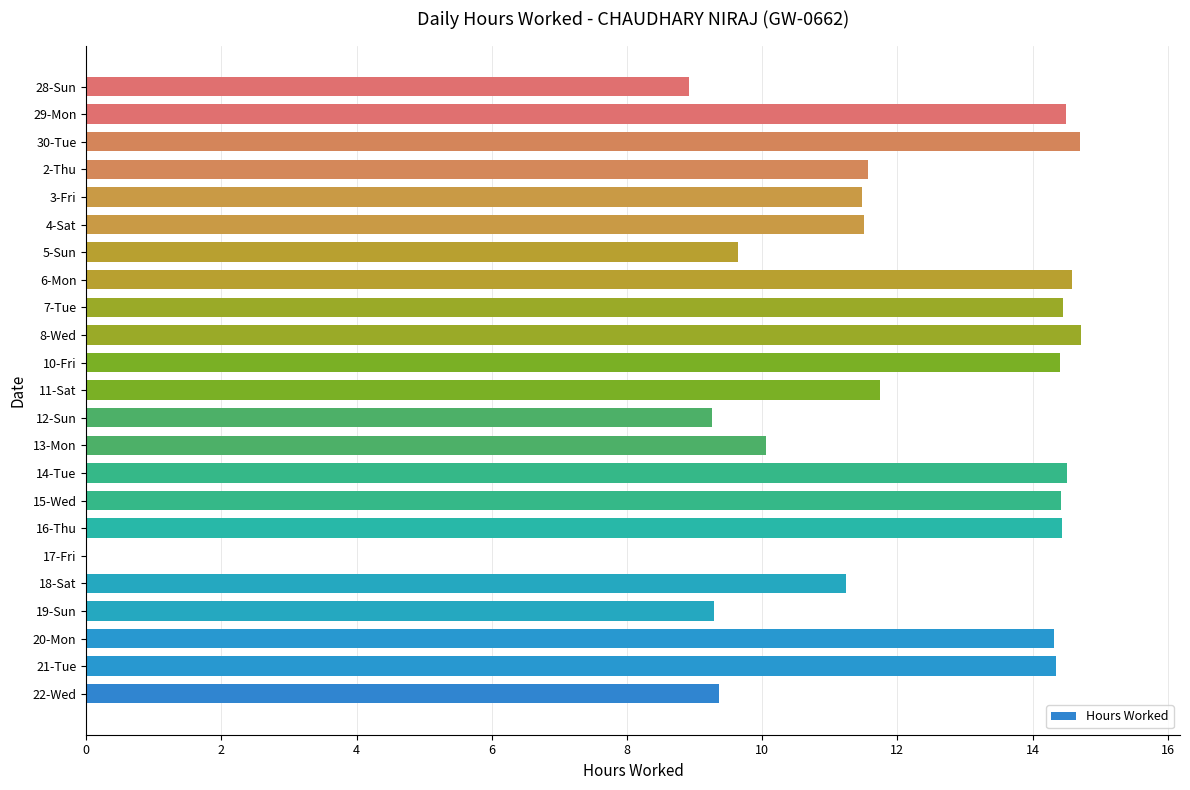

The value at 29-Mon is 14.5. True or false?

True